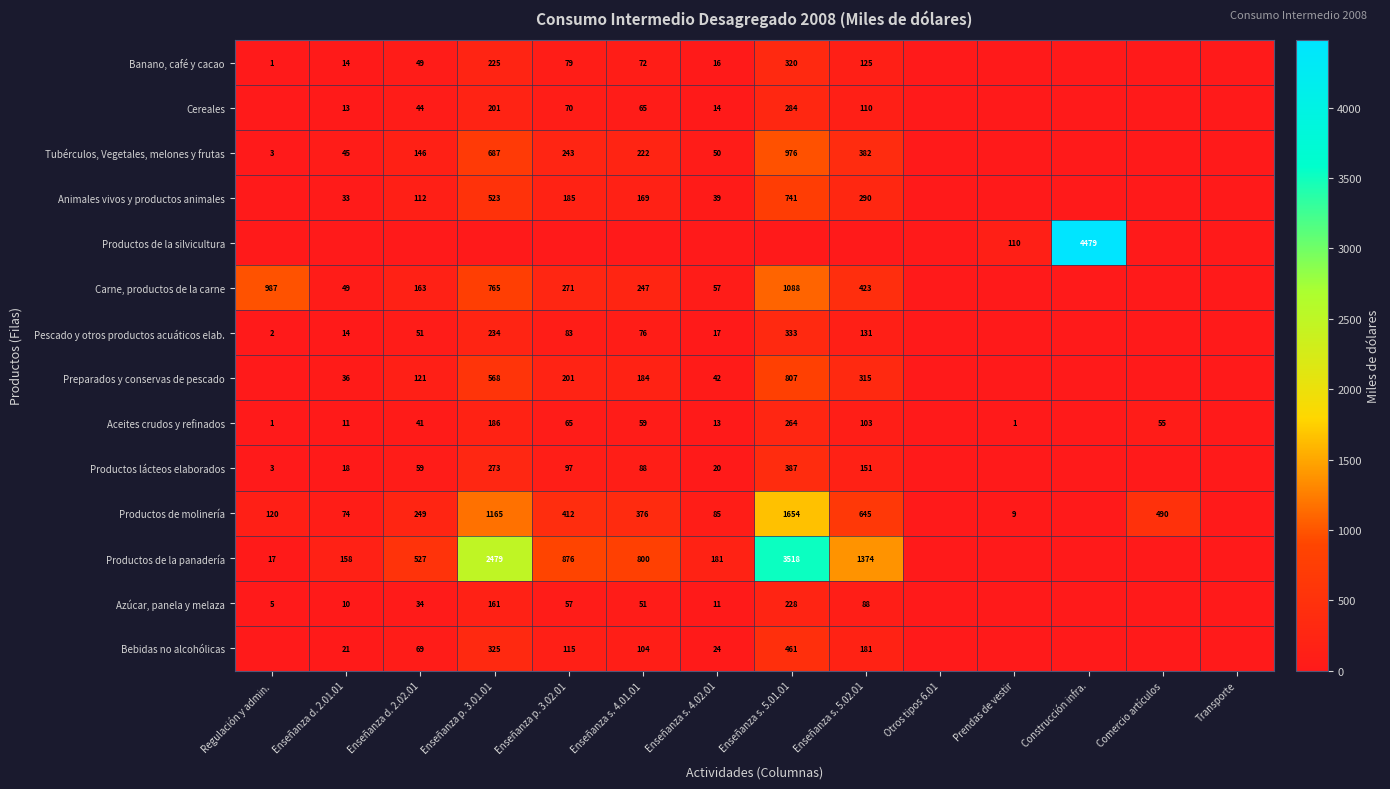

The Carne, productos de la carne series shows 1705 at Regulación y admin.. True or false?

False